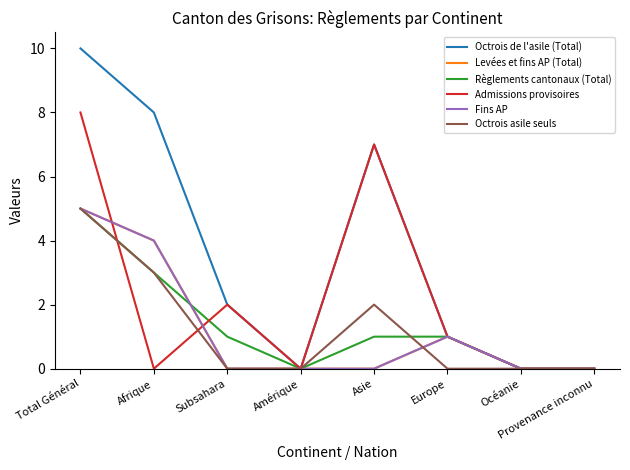

Between Europe and Asie, which is larger?

Asie